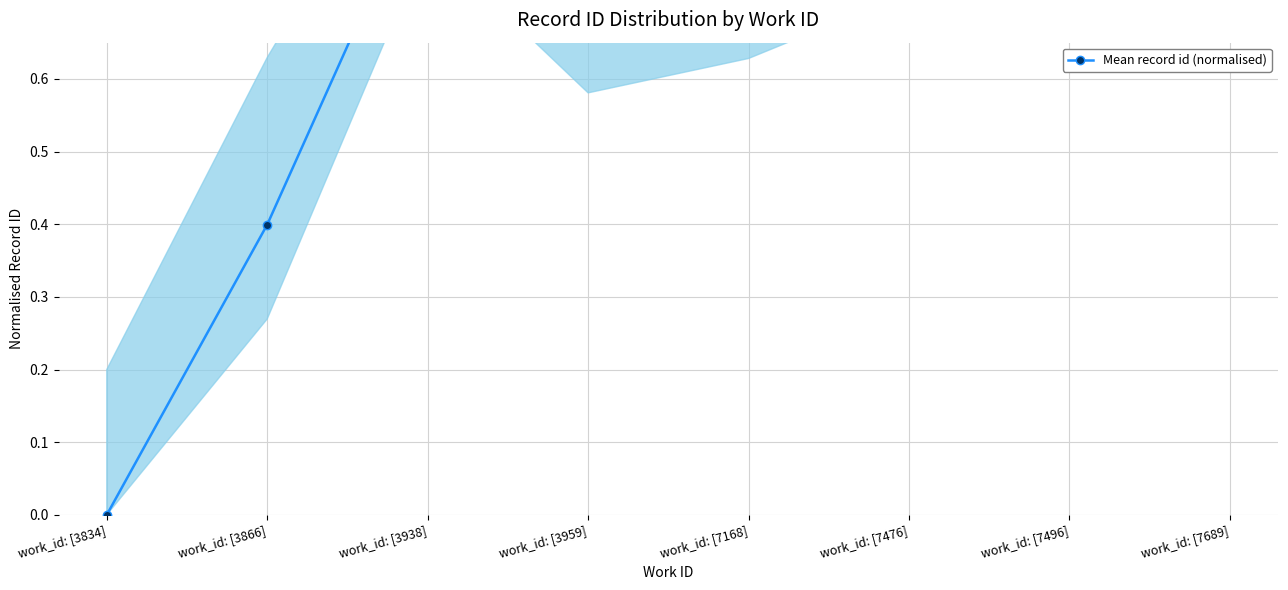

List the labels in order of value, smallest first.

work_id: [3834], work_id: [3866], work_id: [3959], work_id: [7168], work_id: [7476], work_id: [7496], work_id: [3938], work_id: [7689]